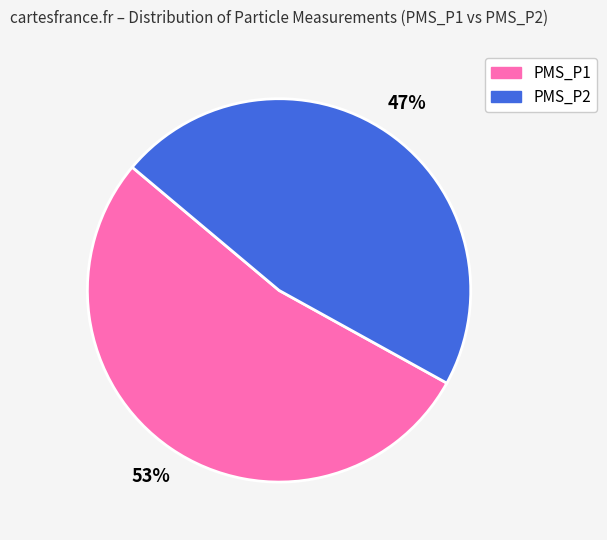

Is there any slice that represents more than half of the pie?

Yes